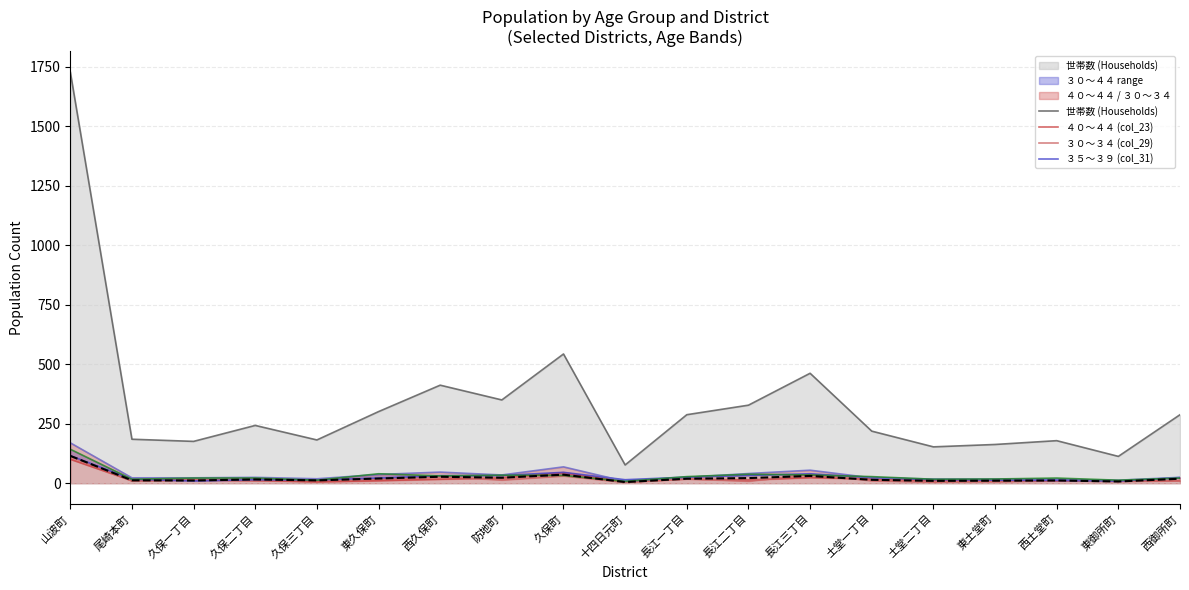

The ４０～４４ (col_23) series shows 11 at 尾崎本町. True or false?

True